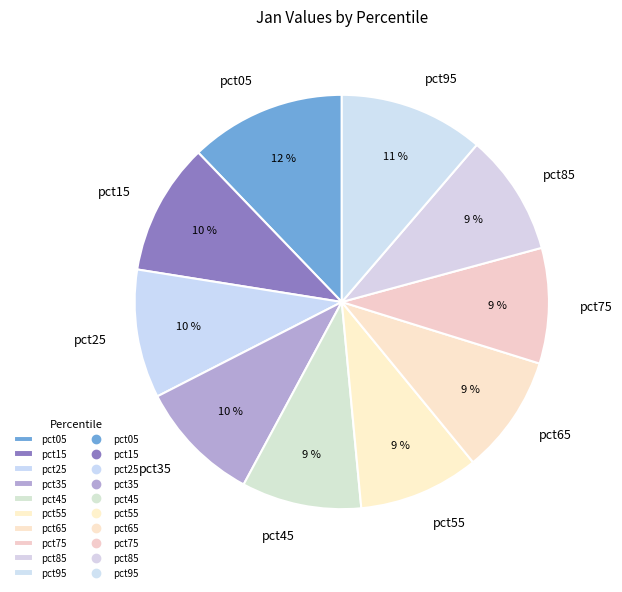

The pct95 slice represents 11% of the pie. True or false?

True